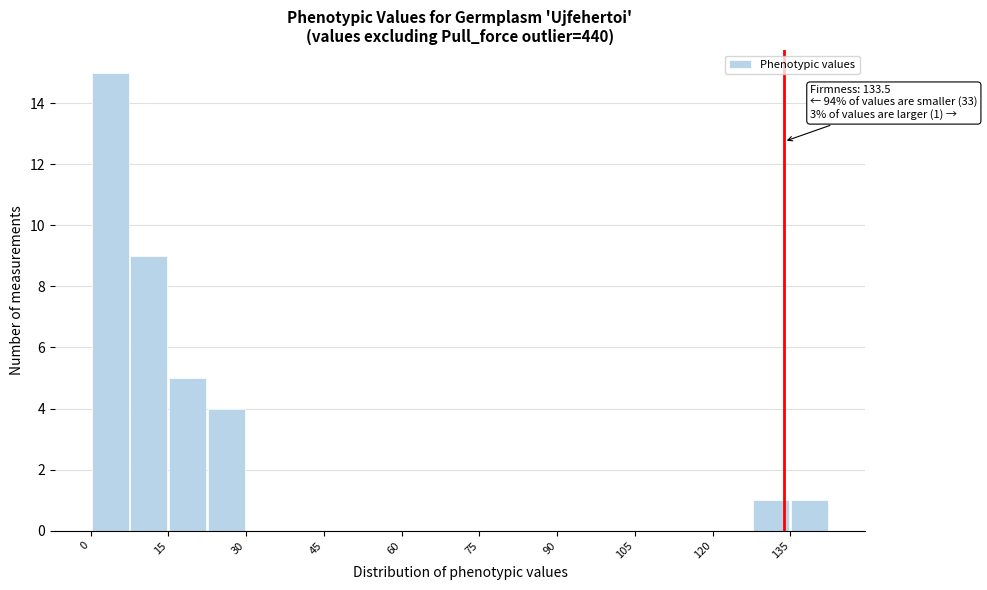

Read against the x-axis, roughly where is the centre of the tallest bar?

4